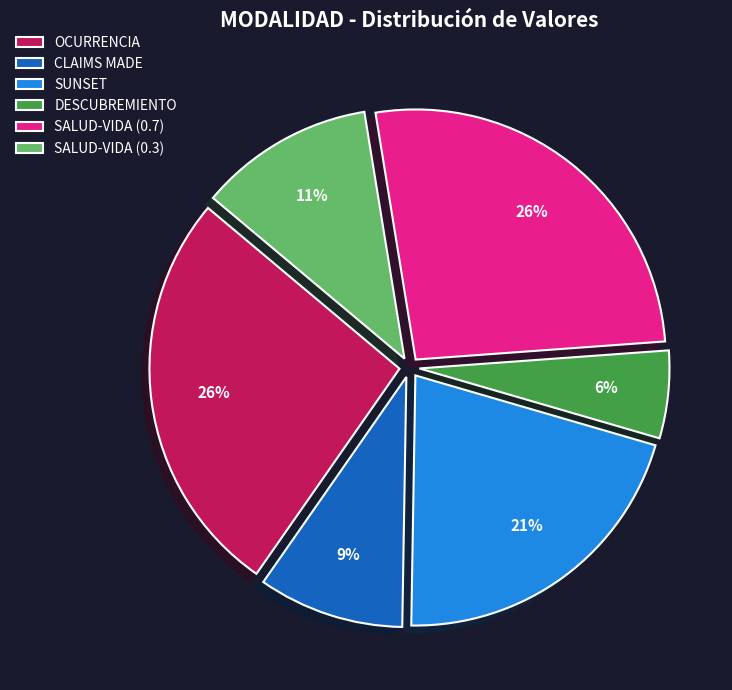

Which has a higher value, SALUD-VIDA (0.3) or CLAIMS MADE?

SALUD-VIDA (0.3)